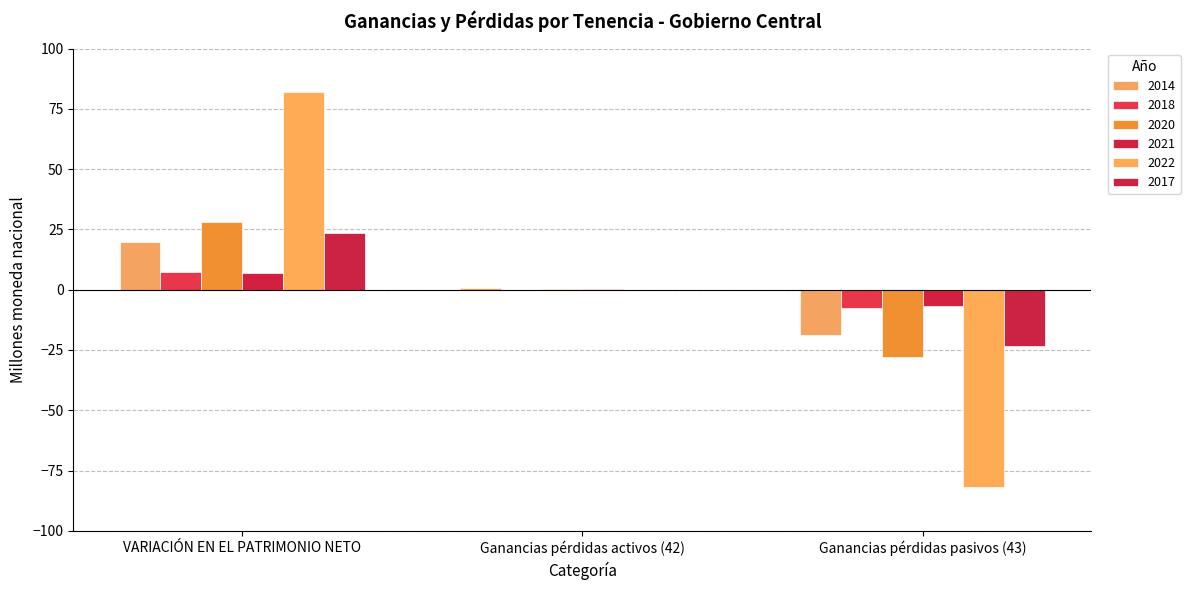

How many data points in 2020 are less than 0?

1